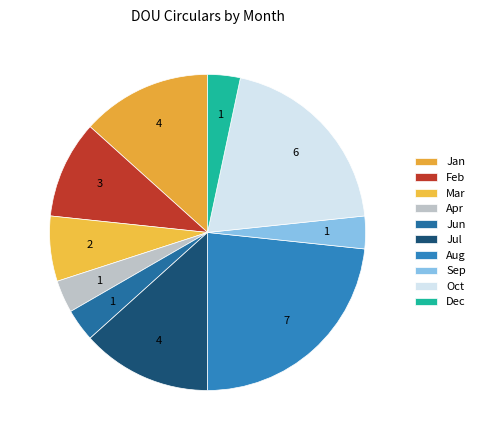

What percentage is NOT represented by Jun?

96.7%